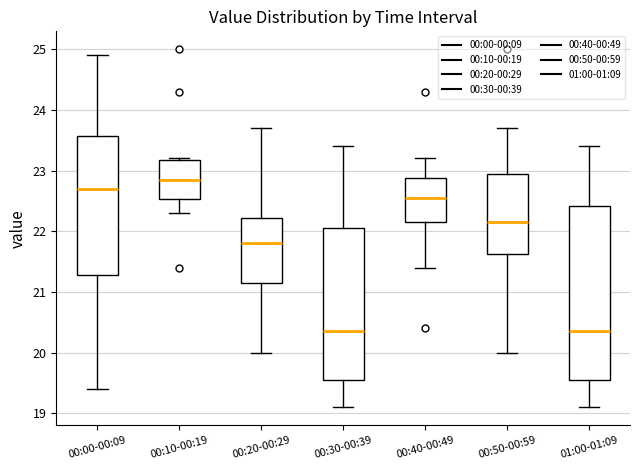

Comparing the boxes themselves (not the whiskers), which one is the tallest?

01:00-01:09